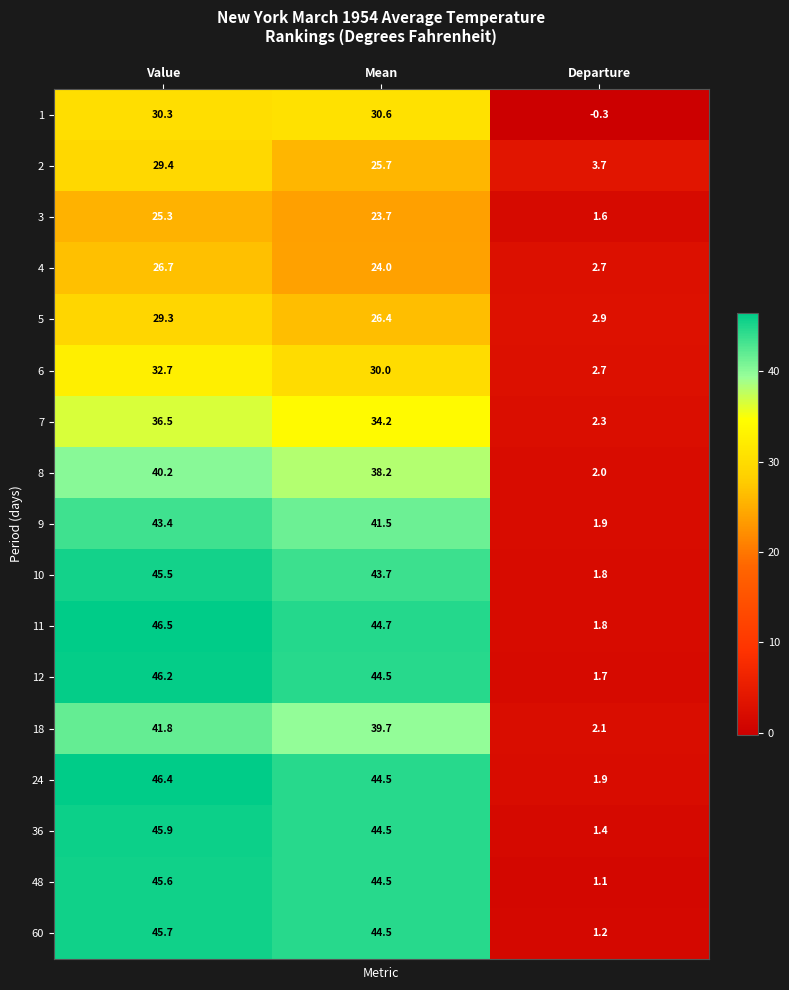

Where is 60 nearest to the value 23?

Mean